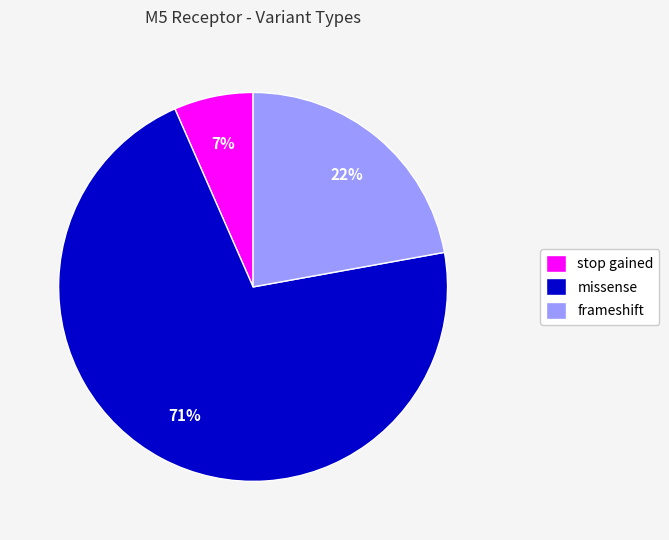

Count the number of slices in the pie.

3